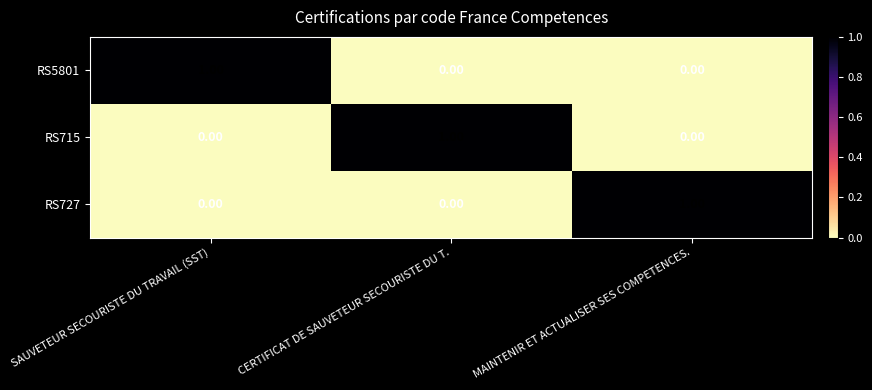

At which label does RS727 reach its peak?

MAINTENIR ET ACTUALISER SES COMPETENCES.